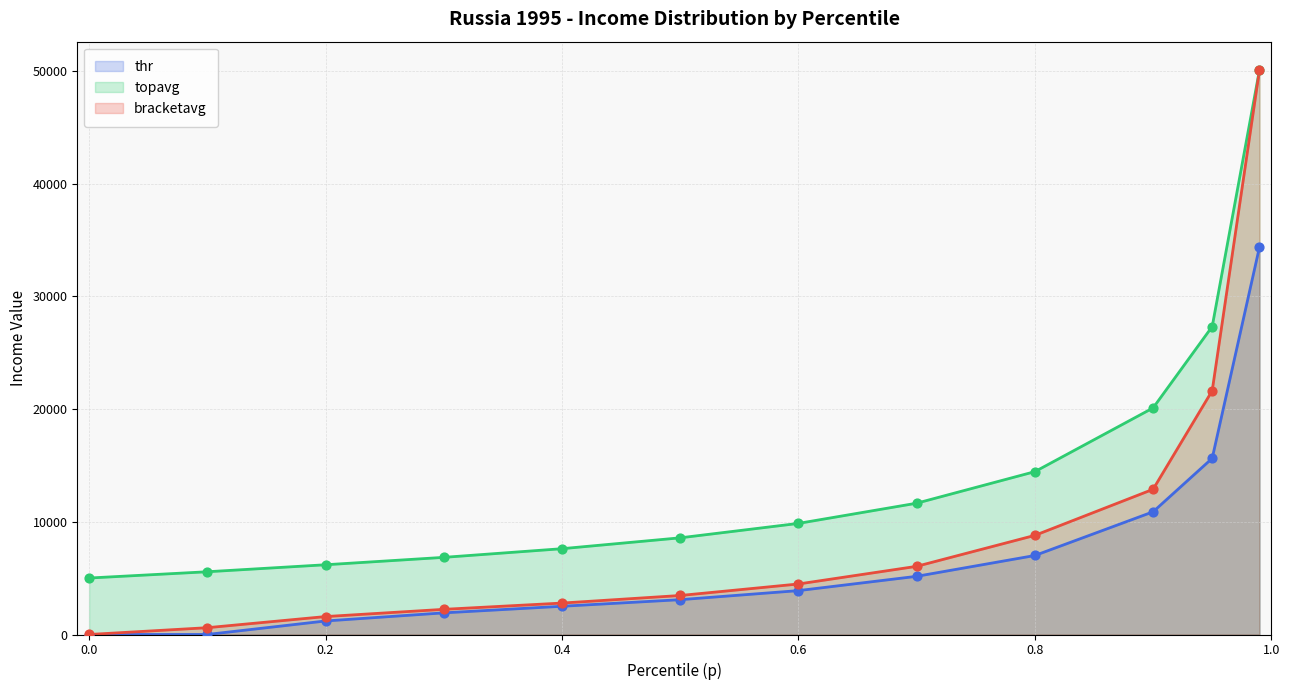

Which series reaches the maximum Y coordinate?

topavg (line)